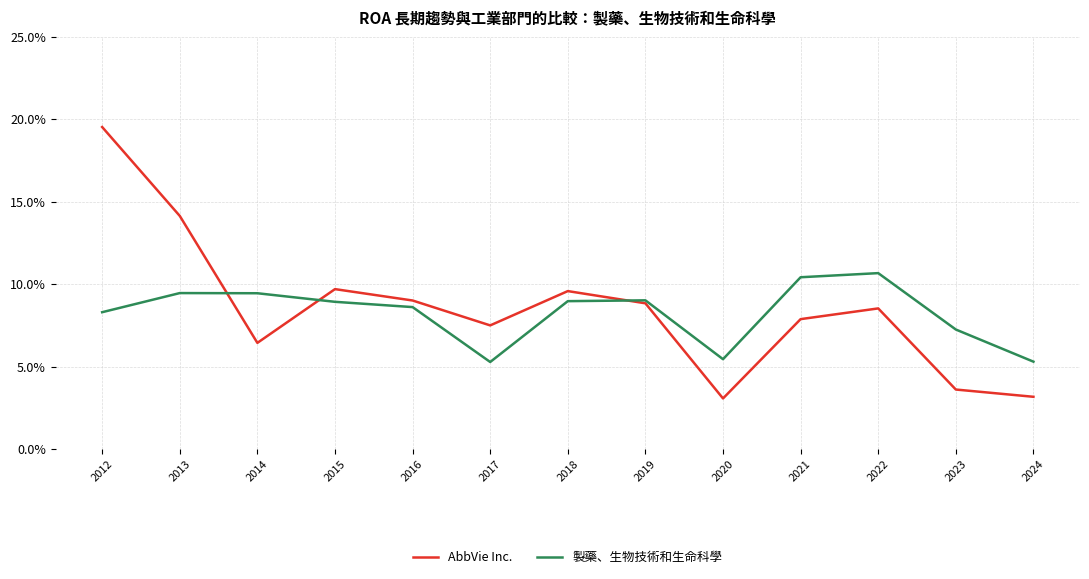

True or false: 製藥、生物技術和生命科學 and AbbVie Inc. cross at least once.

True